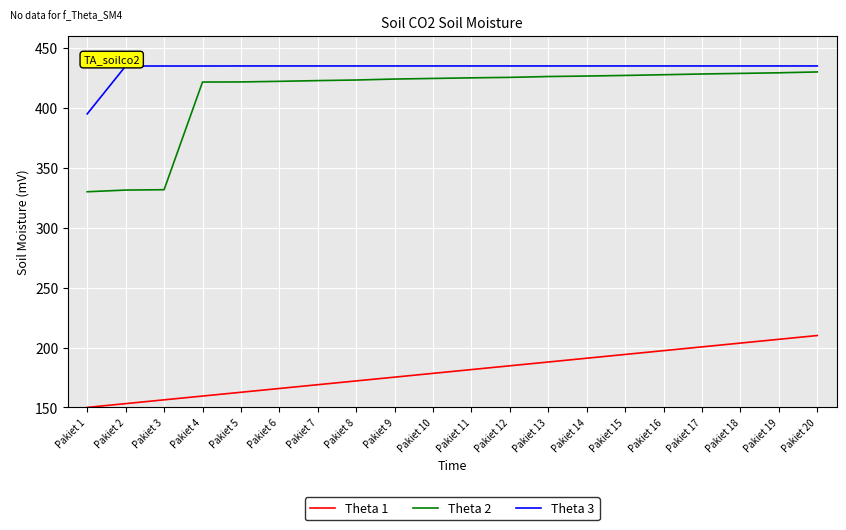

How many lines are shown in the chart?

3